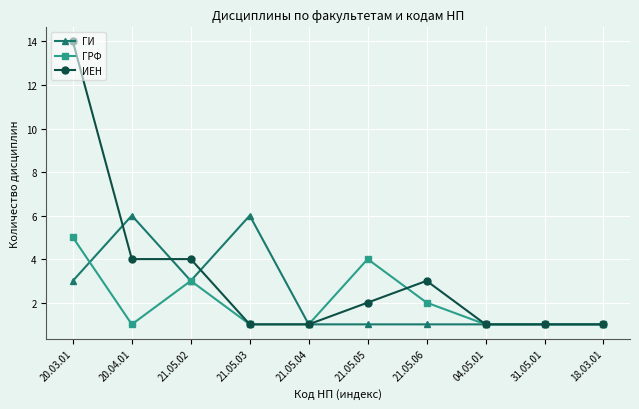

Which series has the largest total across all categories?

ИЕН